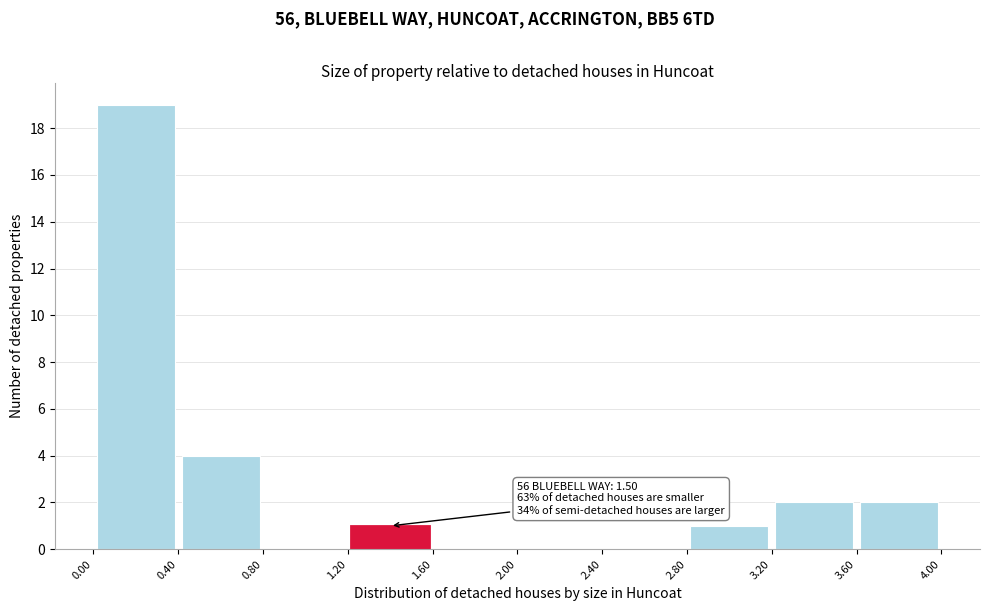

Over which range of the x-axis is the bar tallest?

0.00 to 0.40